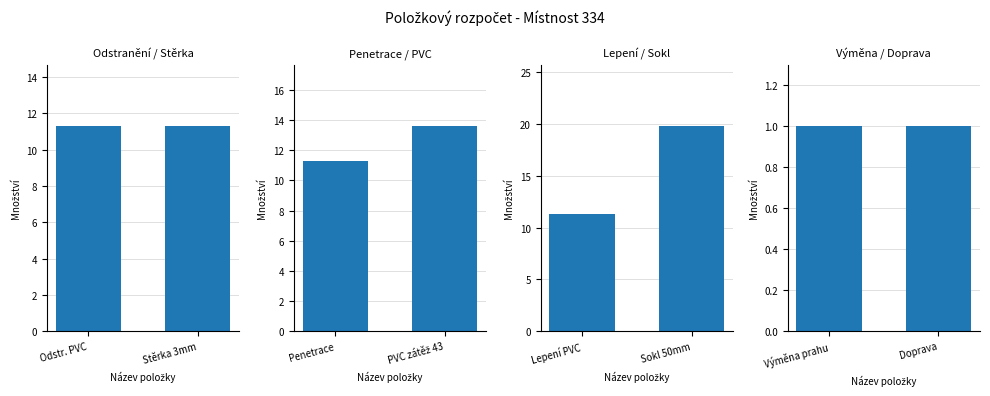

What is the label of the 2nd bar from the right?

Odstr. PVC